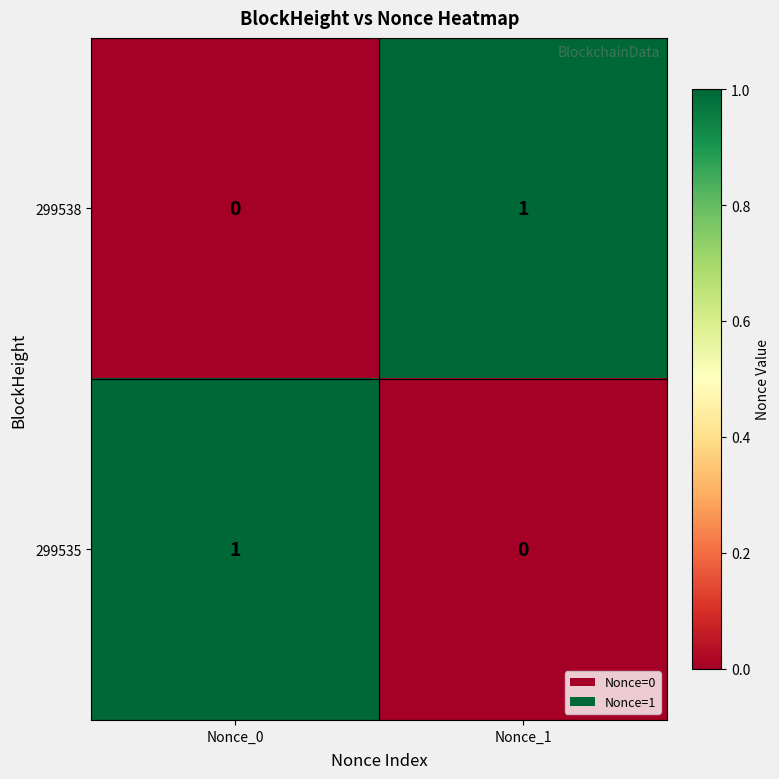

The value of 299535 at Nonce_0 is 1. True or false?

True